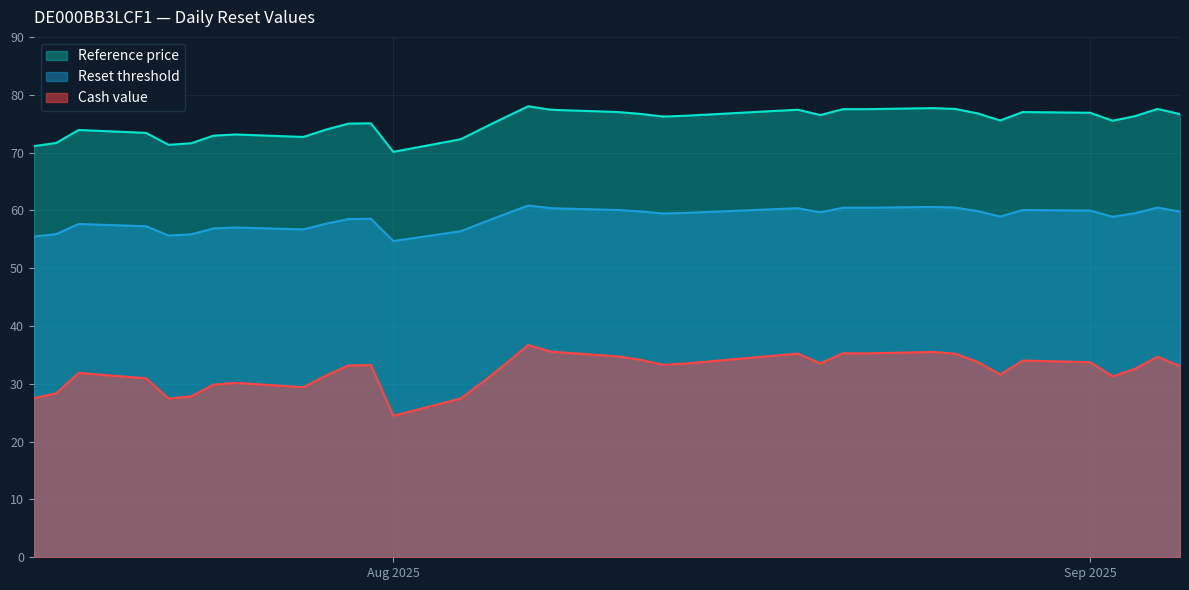

Between 2025-08-26 and 2025-08-14, which series saw the biggest shift?

Cash value